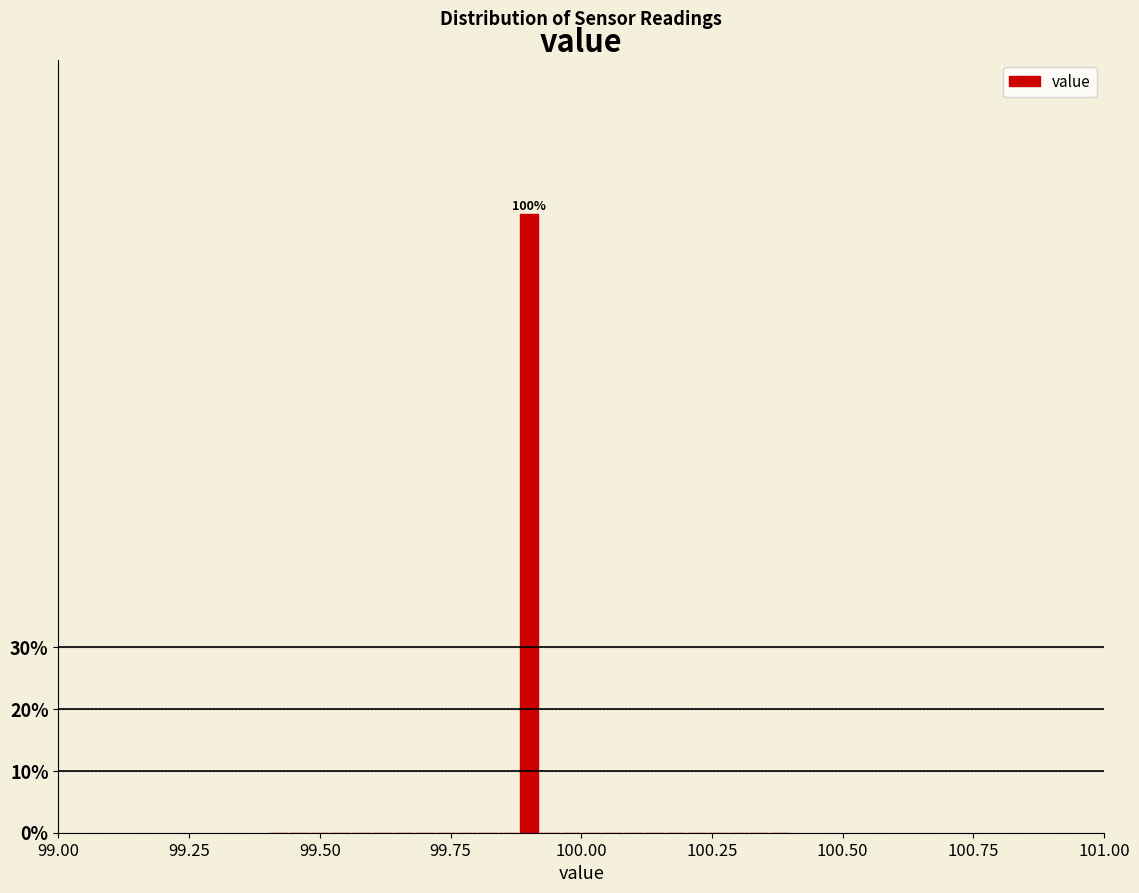

Around what value on the x-axis is the tallest bar? Give the approximate position of its centre, as read against the axis.

99.90